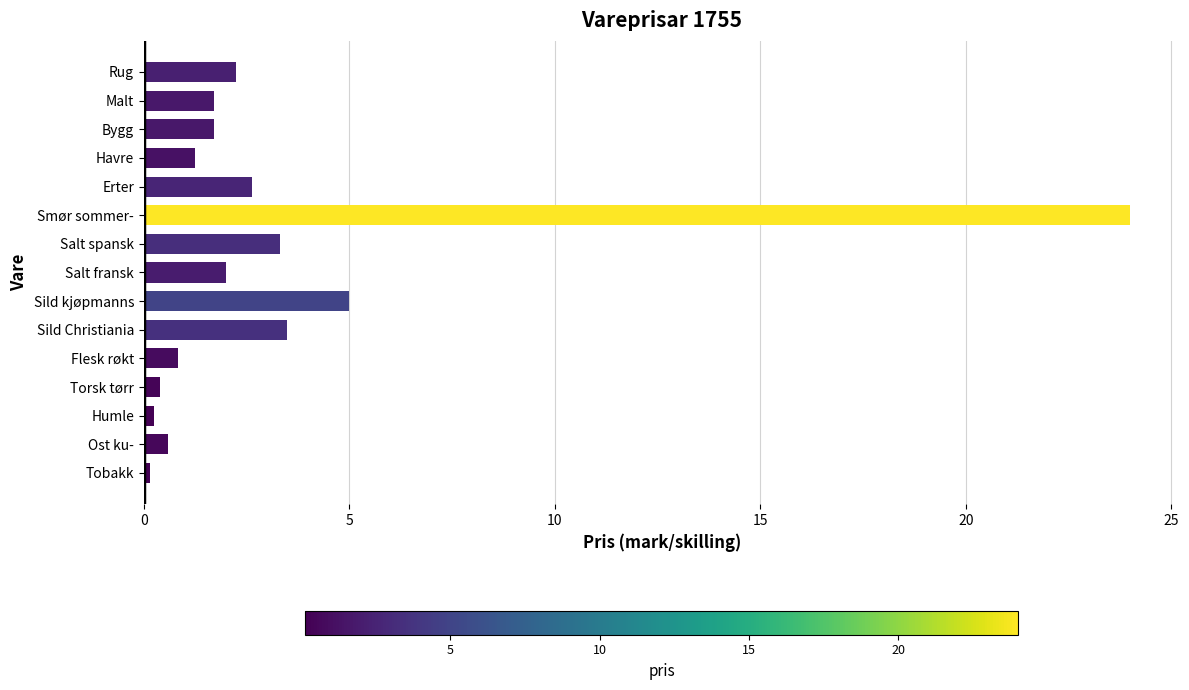

Which has a higher value, Salt fransk or Flesk røkt?

Salt fransk